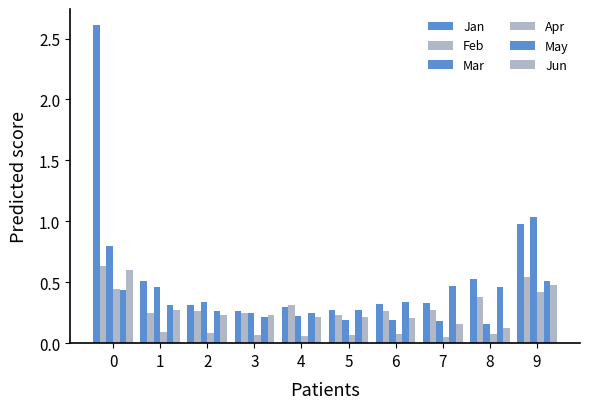

Between 3 and 4, which series saw the biggest shift?

Feb